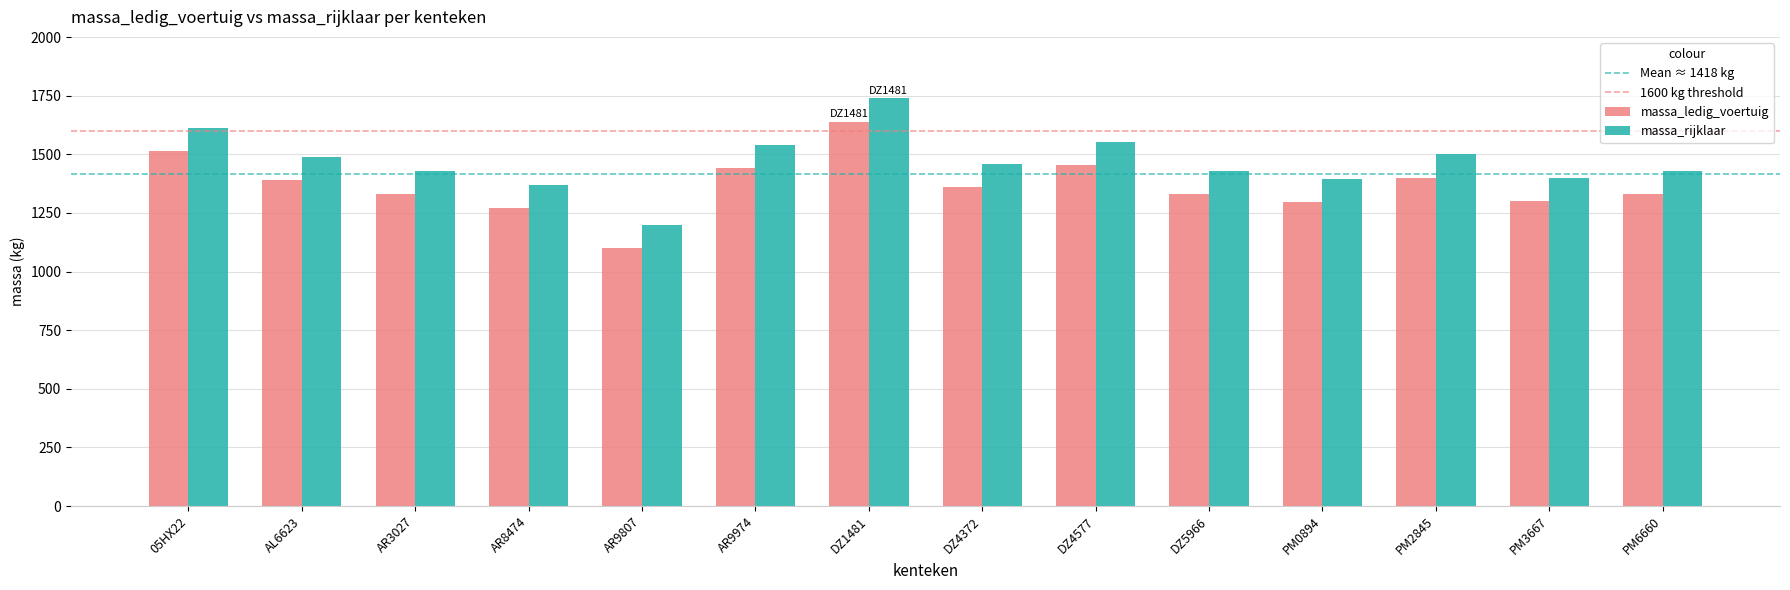

Is the value of massa_rijklaar at AR9807 greater than the value of massa_ledig_voertuig at AR3027?

No